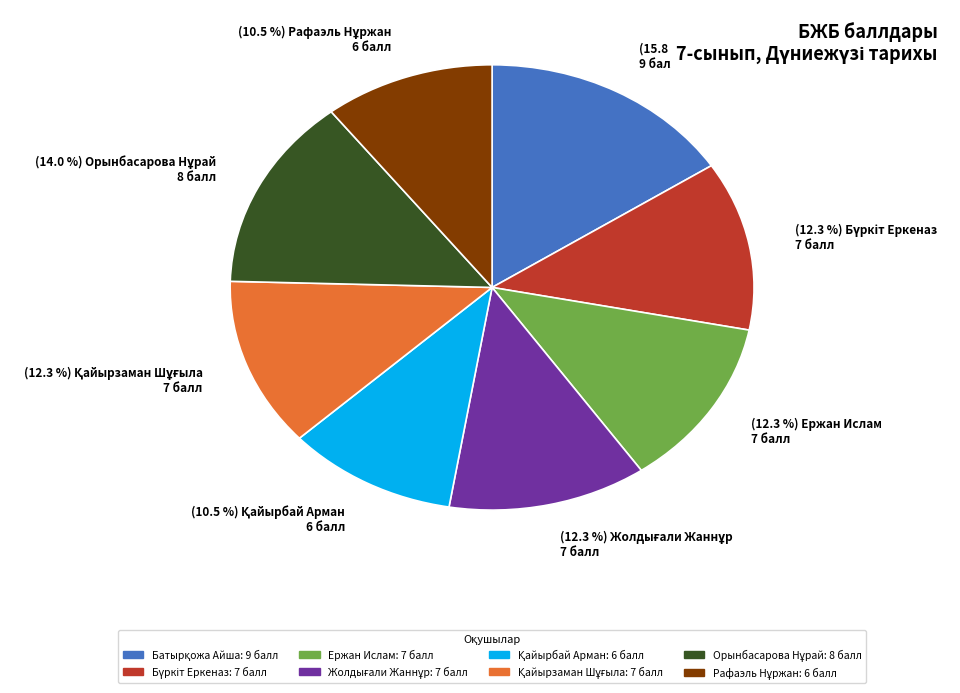

How many slices are in this pie chart?

8